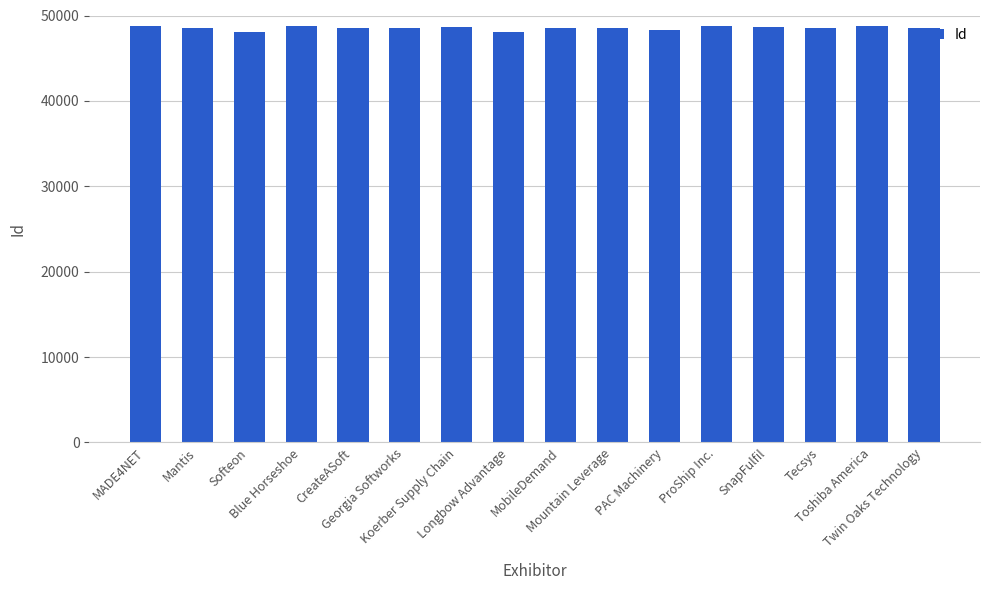

What is the greatest value displayed?

48796